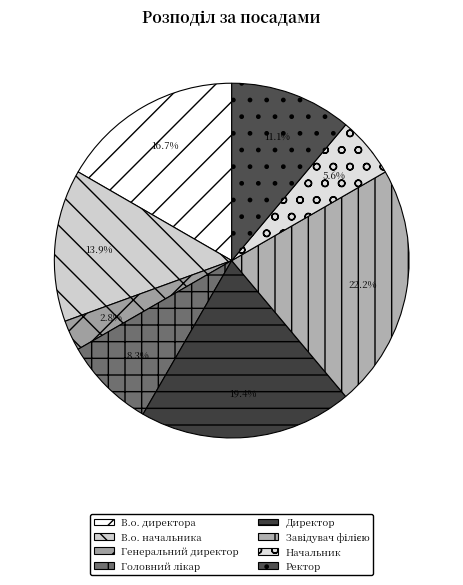

To the nearest percent, what portion does В.о. директора represent?

17%